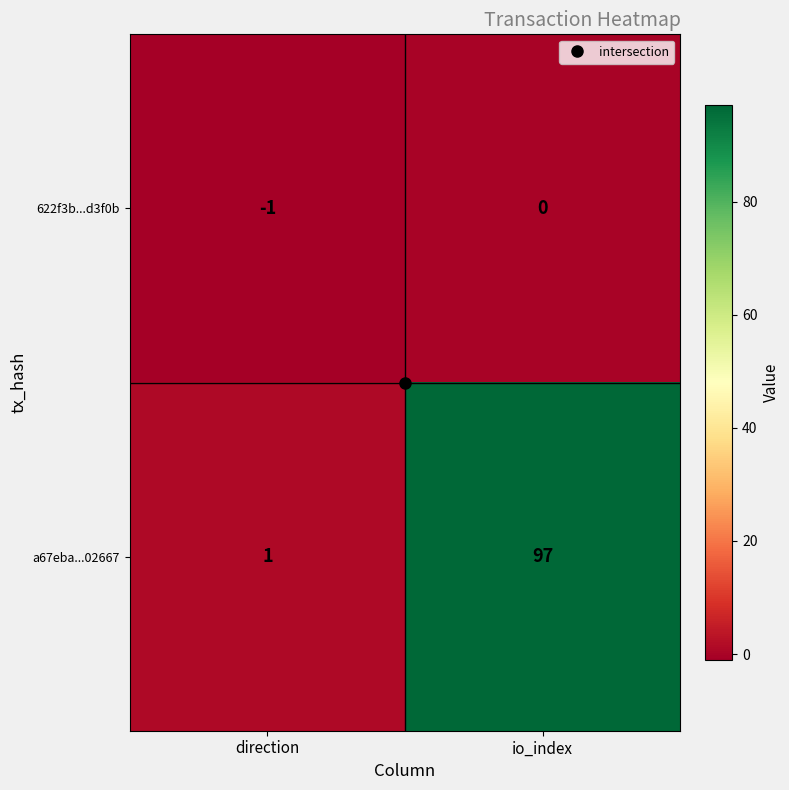

Where is 622f3b...d3f0b nearest to the value 0?

io_index